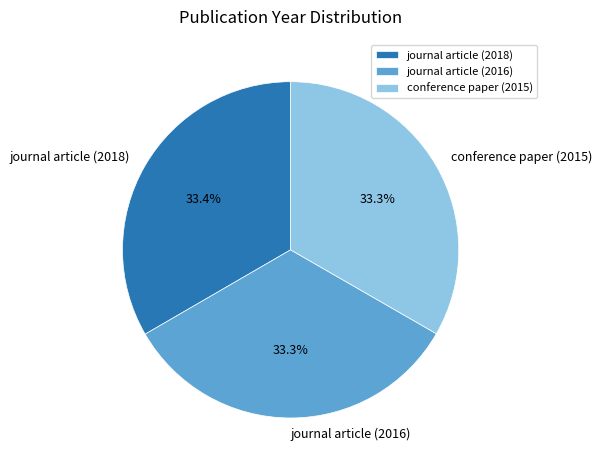

To the nearest percent, what portion does journal article (2016) represent?

33%